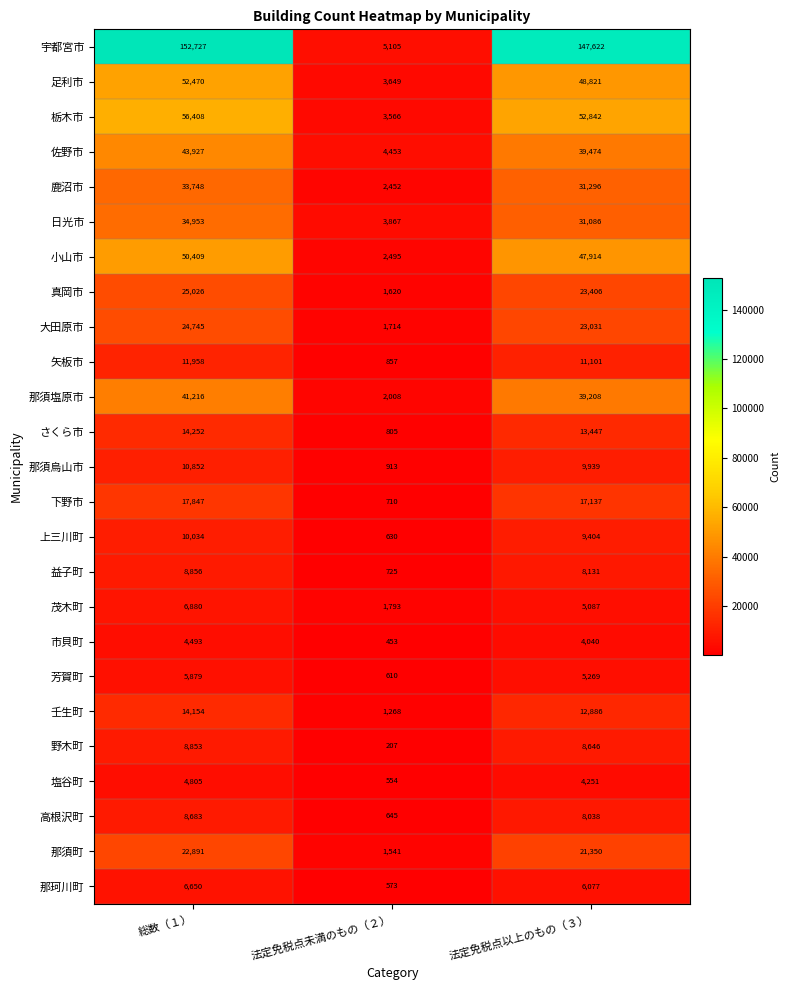

What is the minimum value shown in the chart?

207